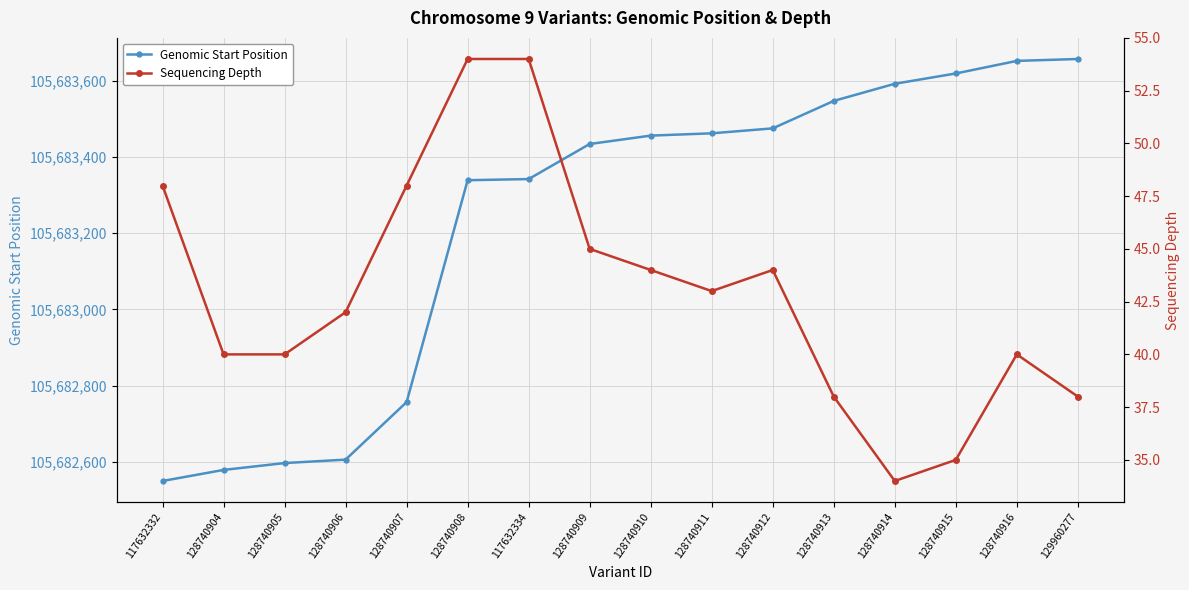

What is the label of the 14th point from the left?

128740915